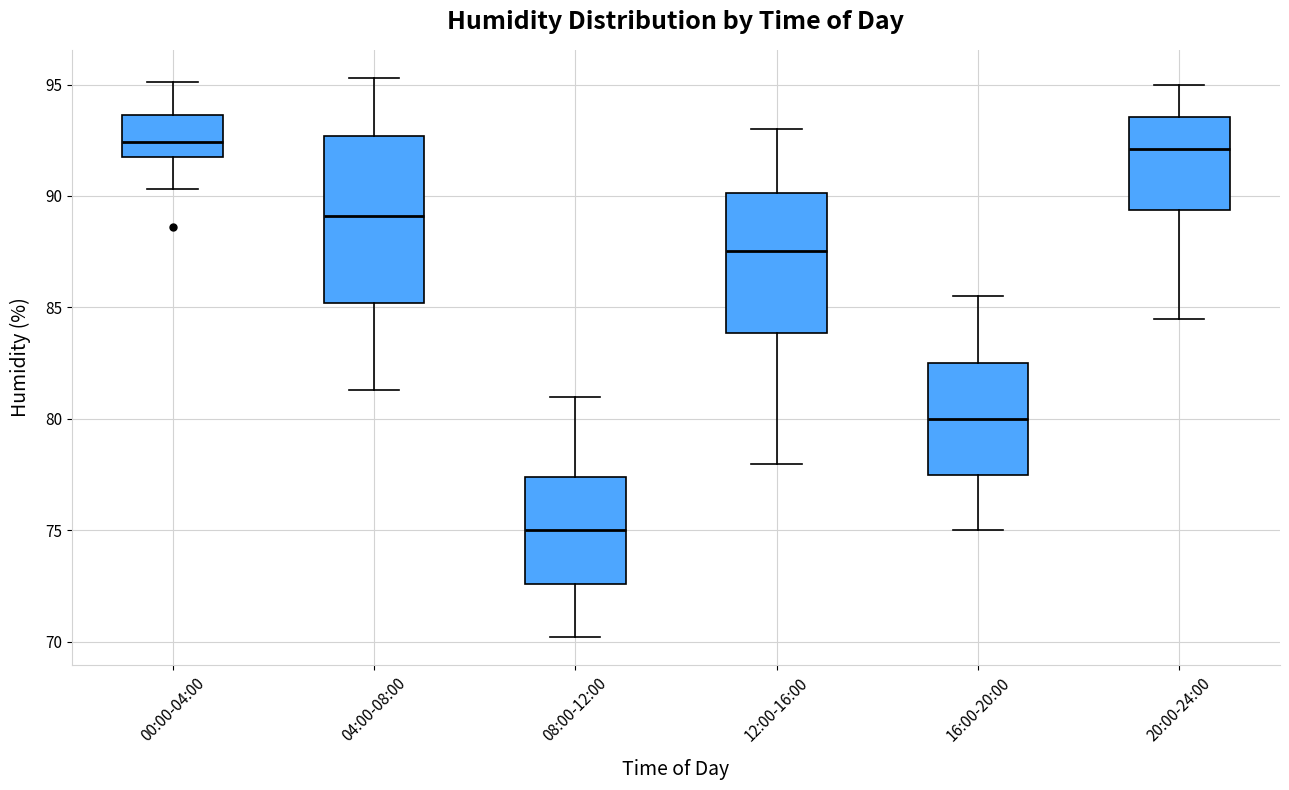

Which box is the tallest, from its lower edge to its upper edge?

04:00-08:00